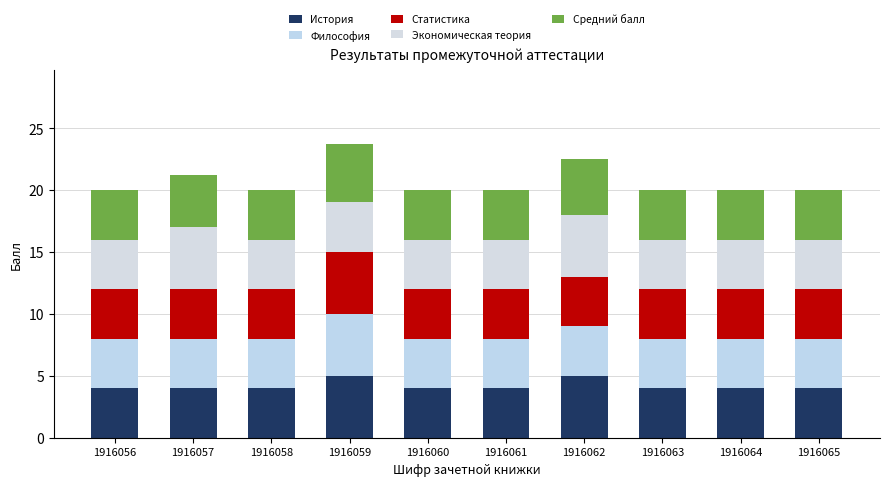

How many bars are there in total?

10